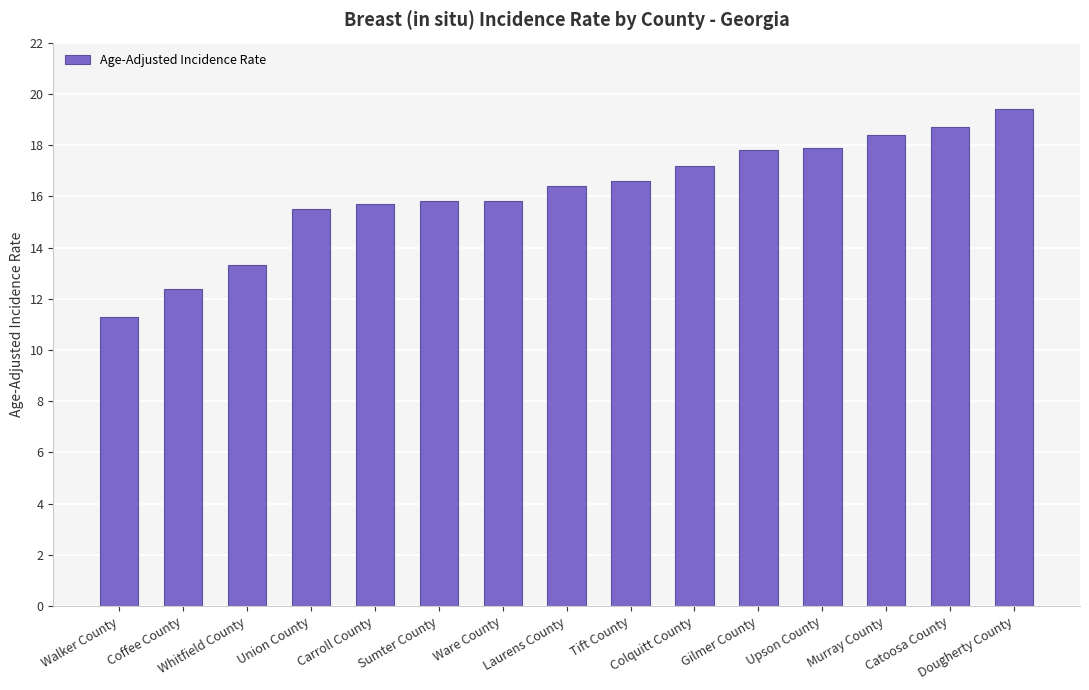

Are the bars grouped side by side (vs. stacked)?

No